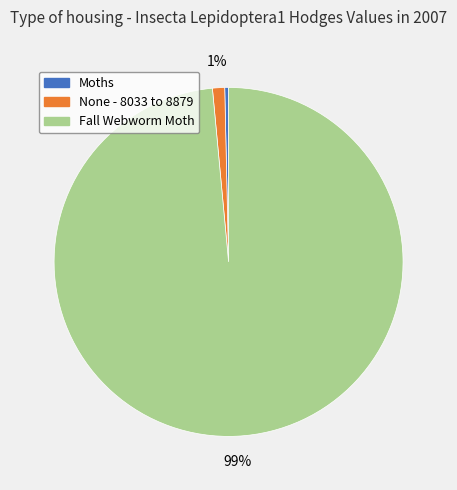

Which slice is the largest?

Fall Webworm Moth